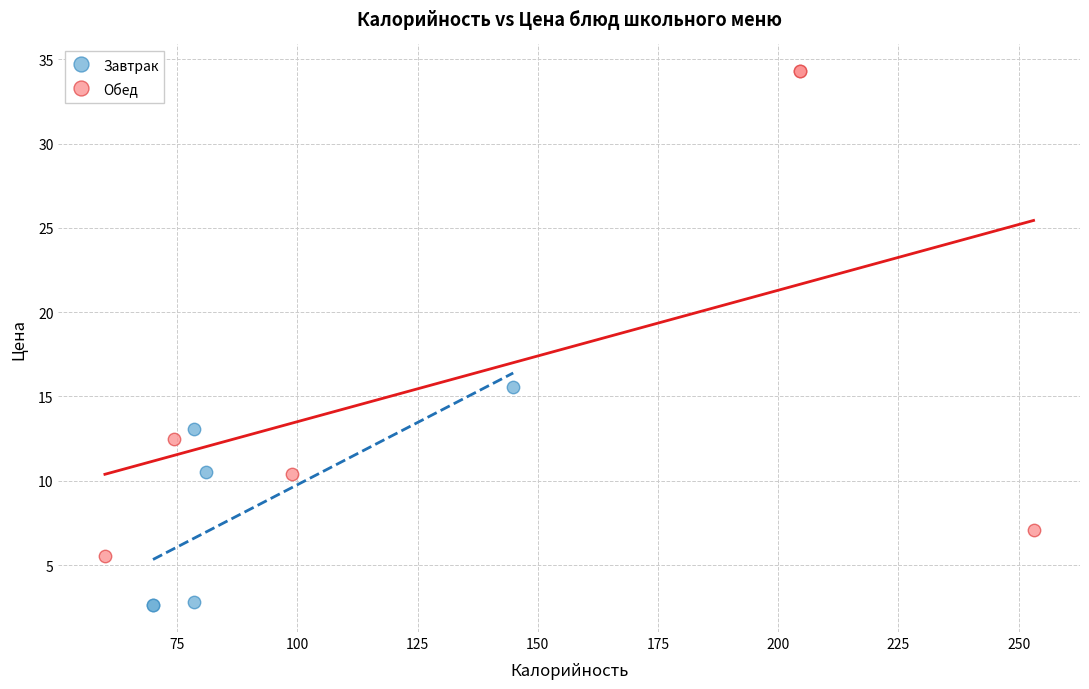

Which series reaches the minimum Y coordinate?

Завтрак